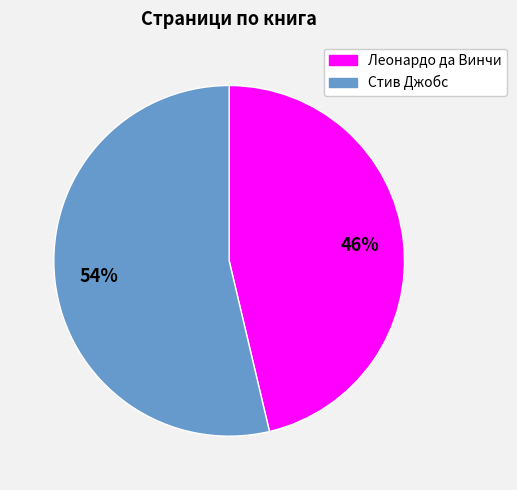

To the nearest percent, what is the combined percentage of Стив Джобс and Леонардо да Винчи?

100%